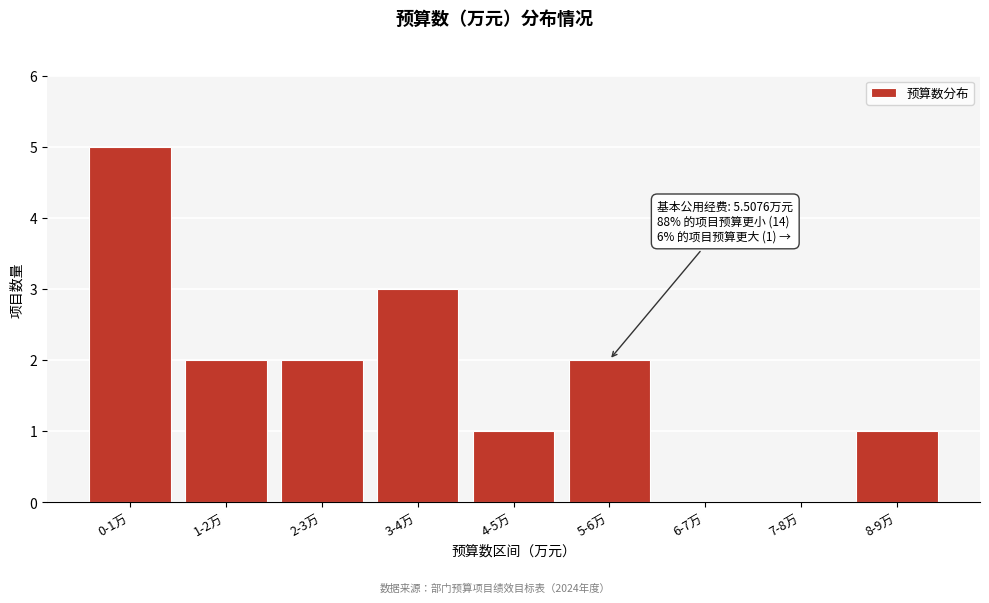

Reading left to right, list all the values displayed in this chart.

0-1万=5	1-2万=2	2-3万=2	3-4万=3	4-5万=1	5-6万=2	6-7万=0	7-8万=0	8-9万=1